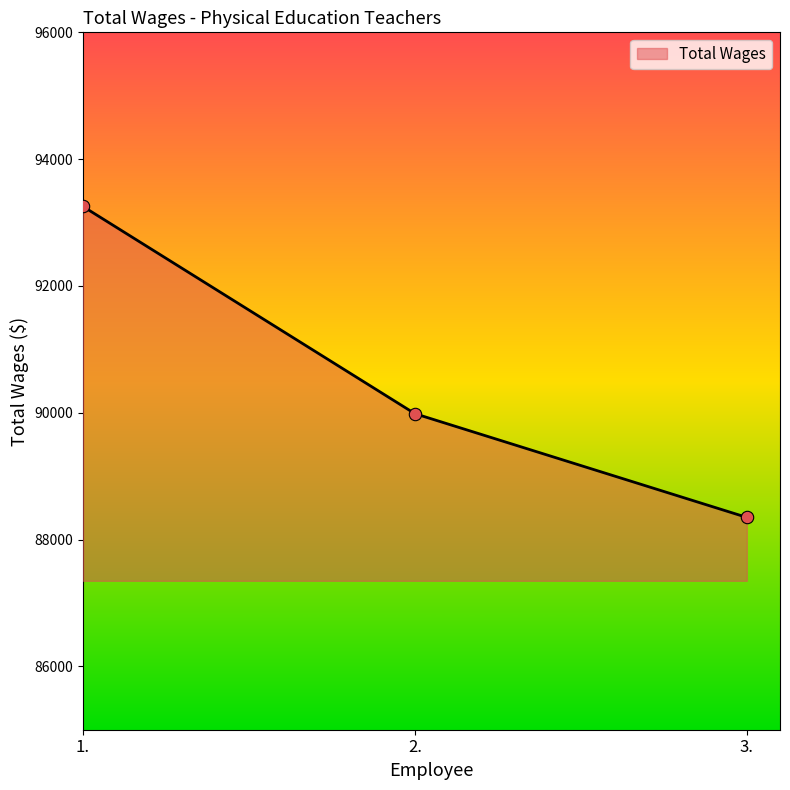

What is the change in value from 2. to 3.?

-1636